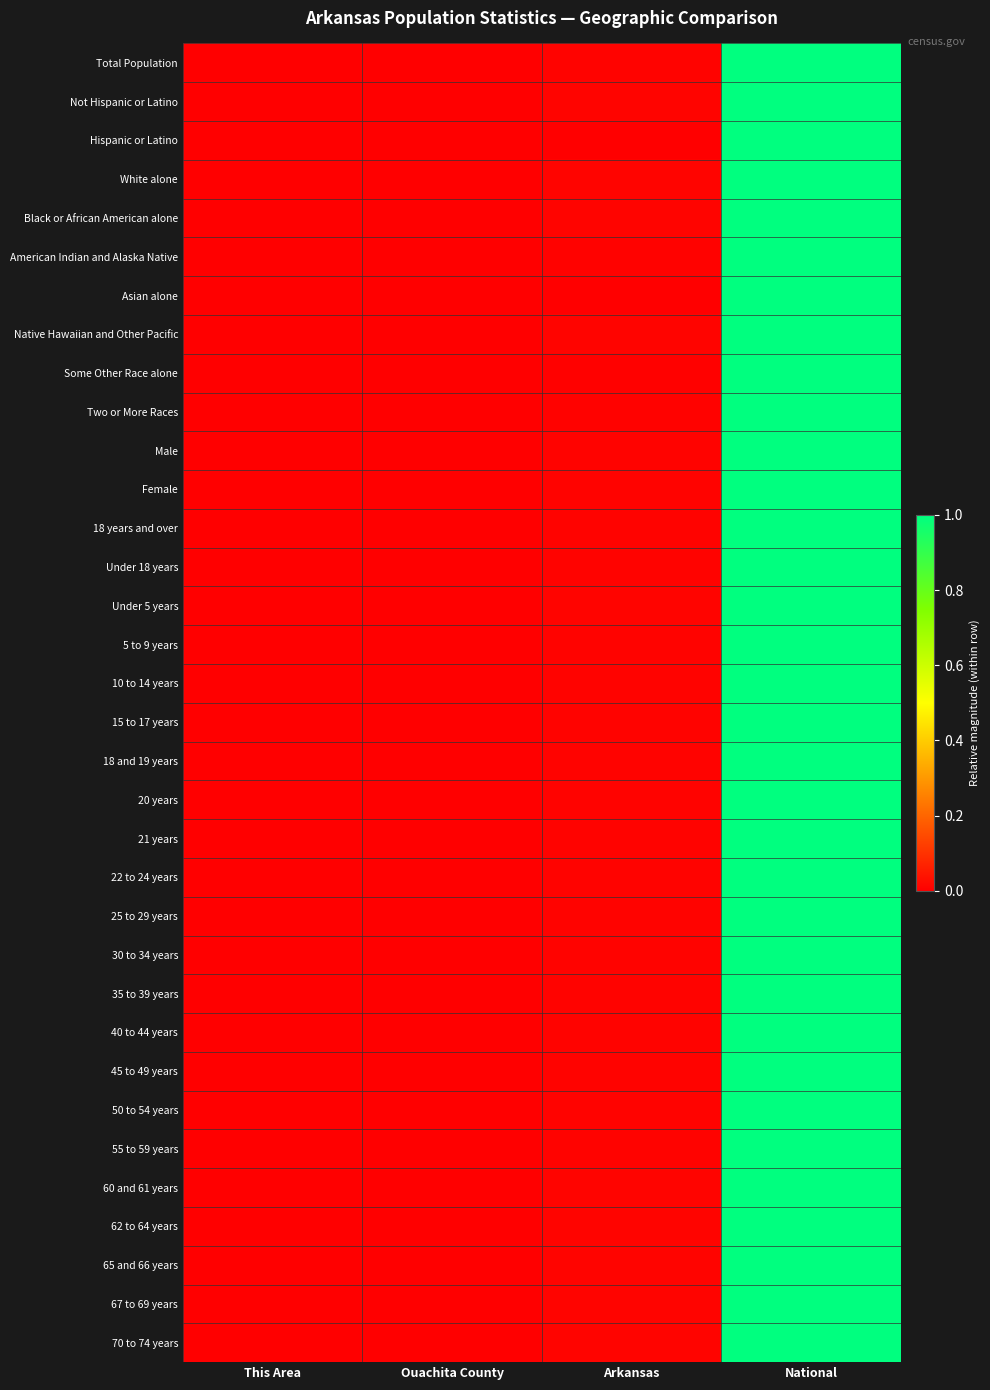

At how many categories does at least one series exceed 0?

3